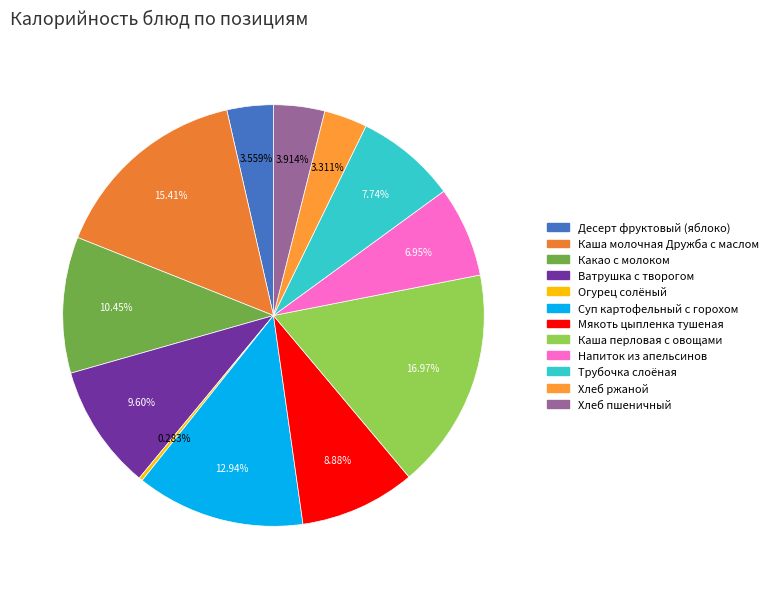

How many slices are in this pie chart?

12